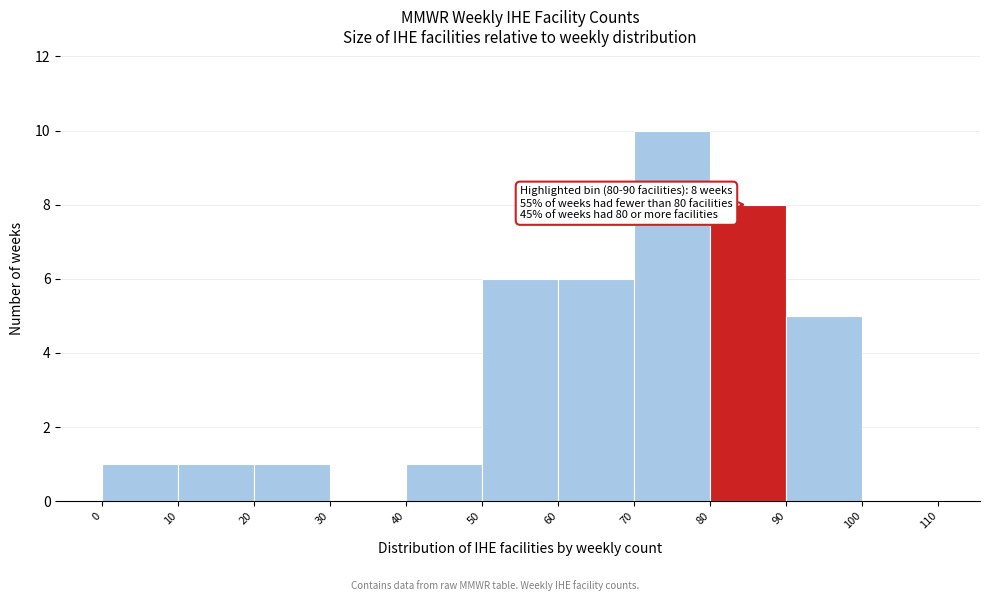

Which range on the x-axis has the tallest bar?

70 to 80